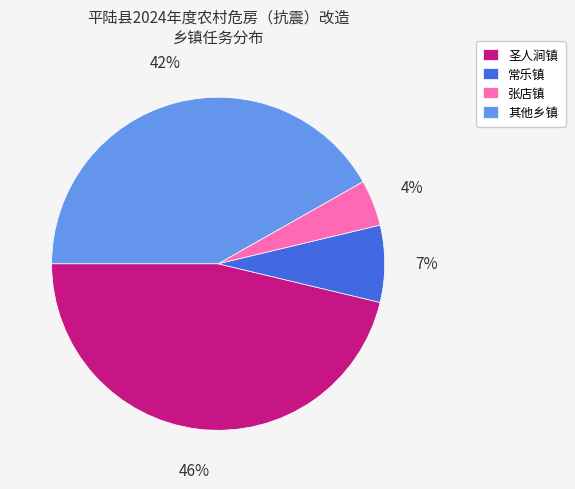

True or false: 其他乡镇 accounts for 42% of the total.

True